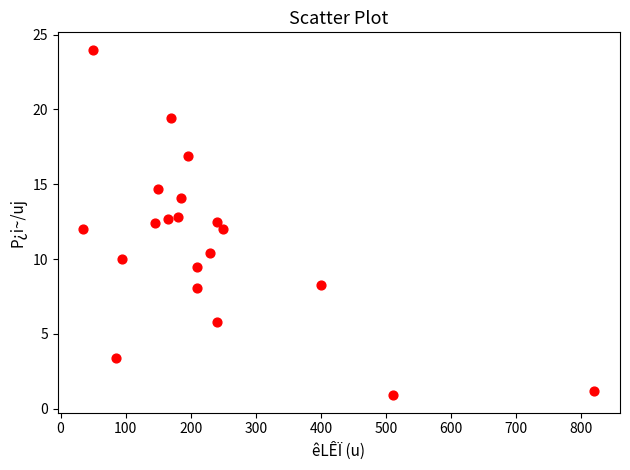

What is the range of Y values (max minus min)?

23.1